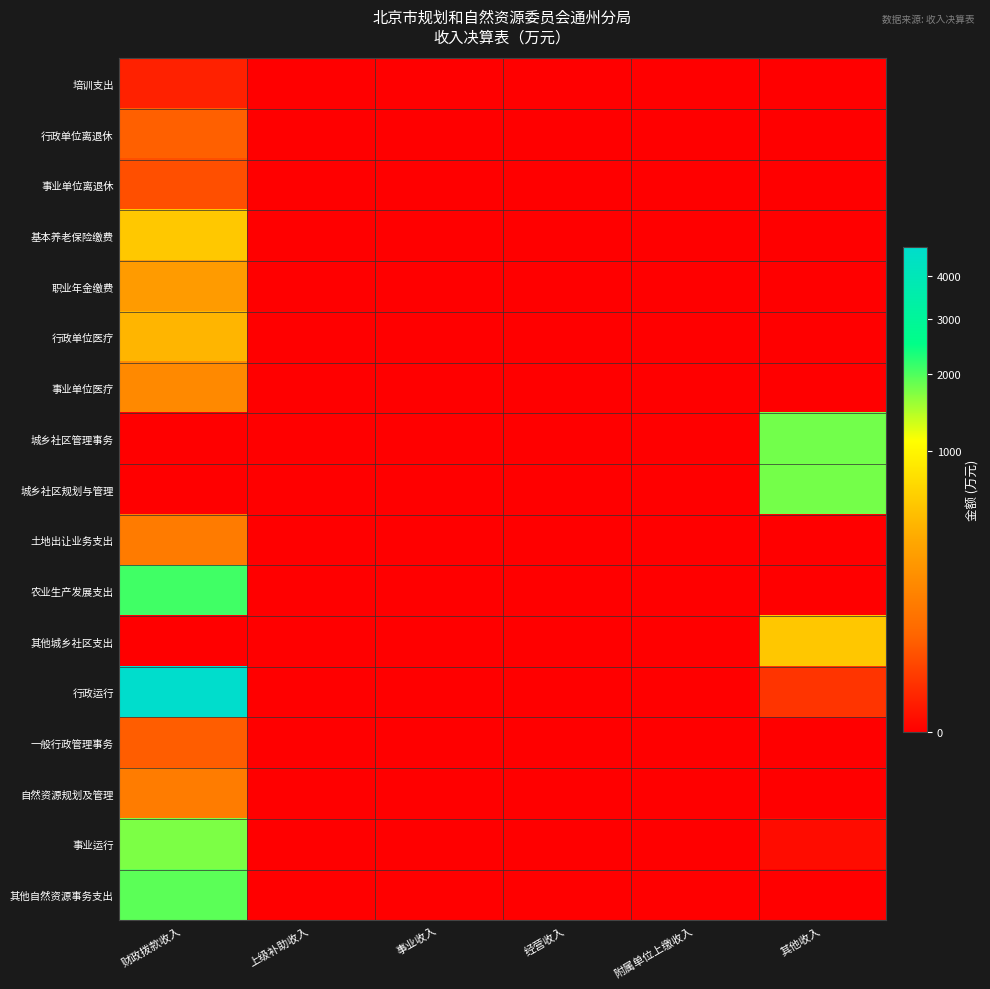

What is the greatest value displayed?

4764.7